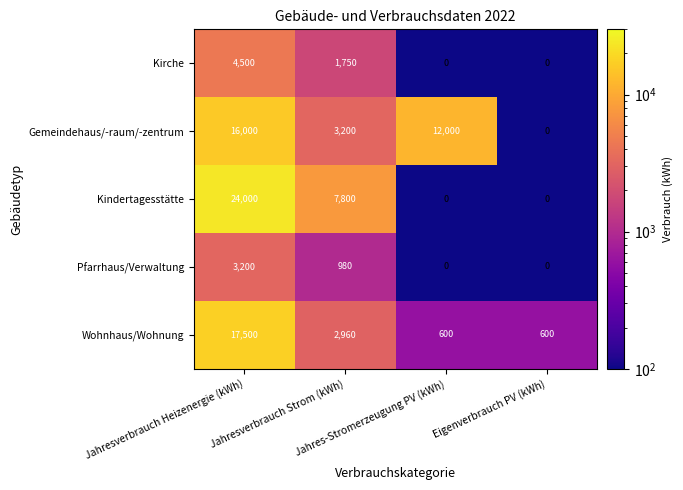

What is the spread (max minus min) of values at Eigenverbrauch PV (kWh)?

600